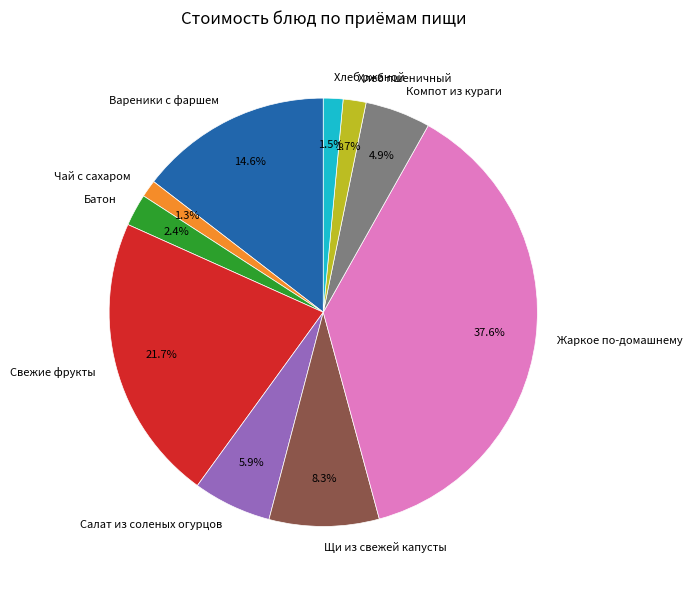

To the nearest percent, what is the combined percentage of Щи из свежей капусты and Хлеб пшеничный?

10%